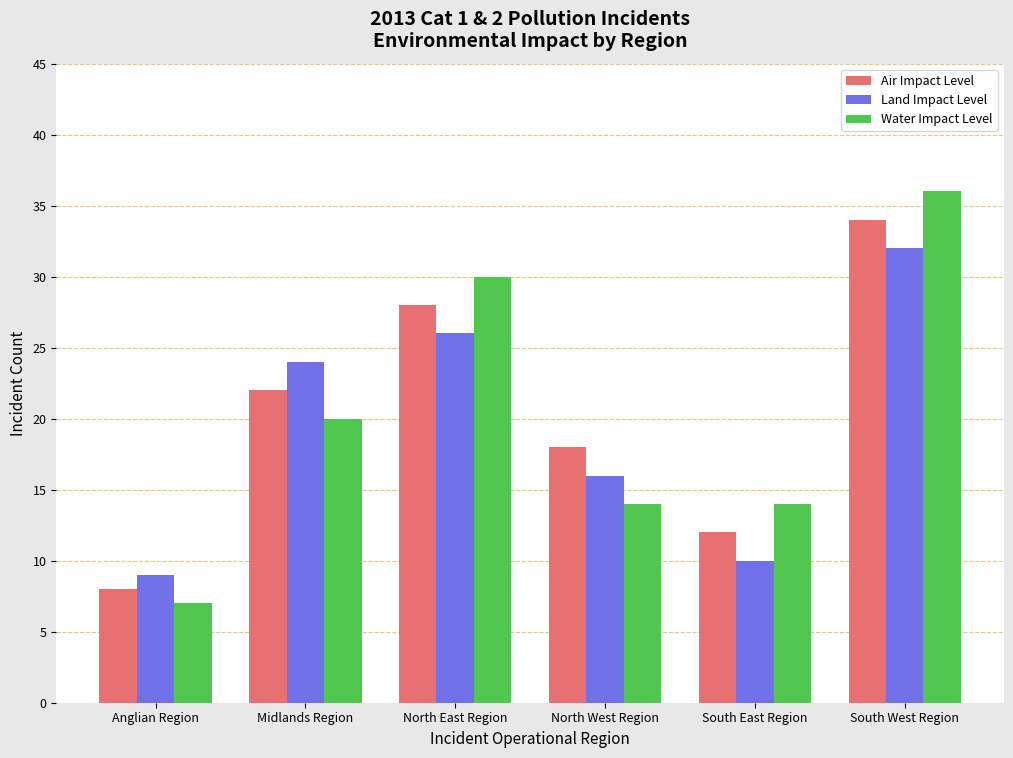

Count the Air Impact Level values in the range 12 to 28.

4